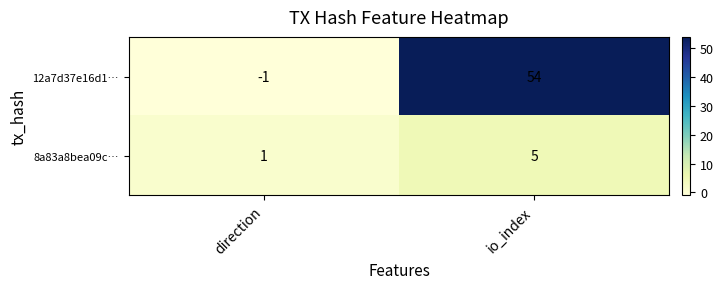

How many distinct data groups are displayed?

2